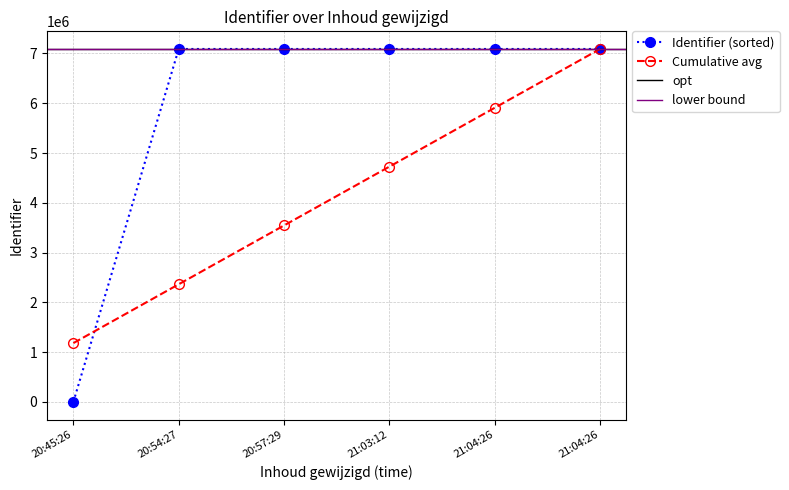

How many data points are above 7089951?

2